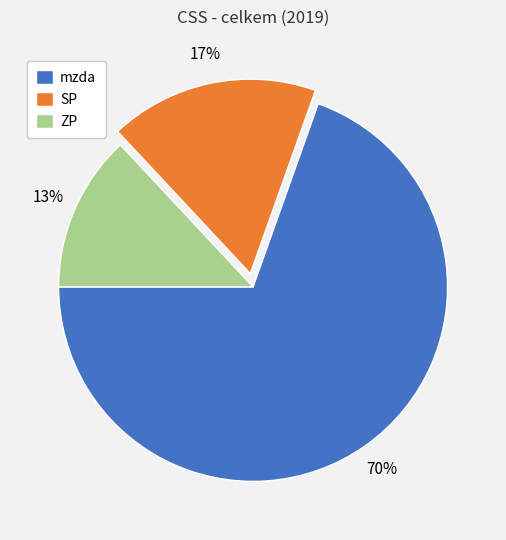

Combined, do mzda and SP account for over 50%?

Yes